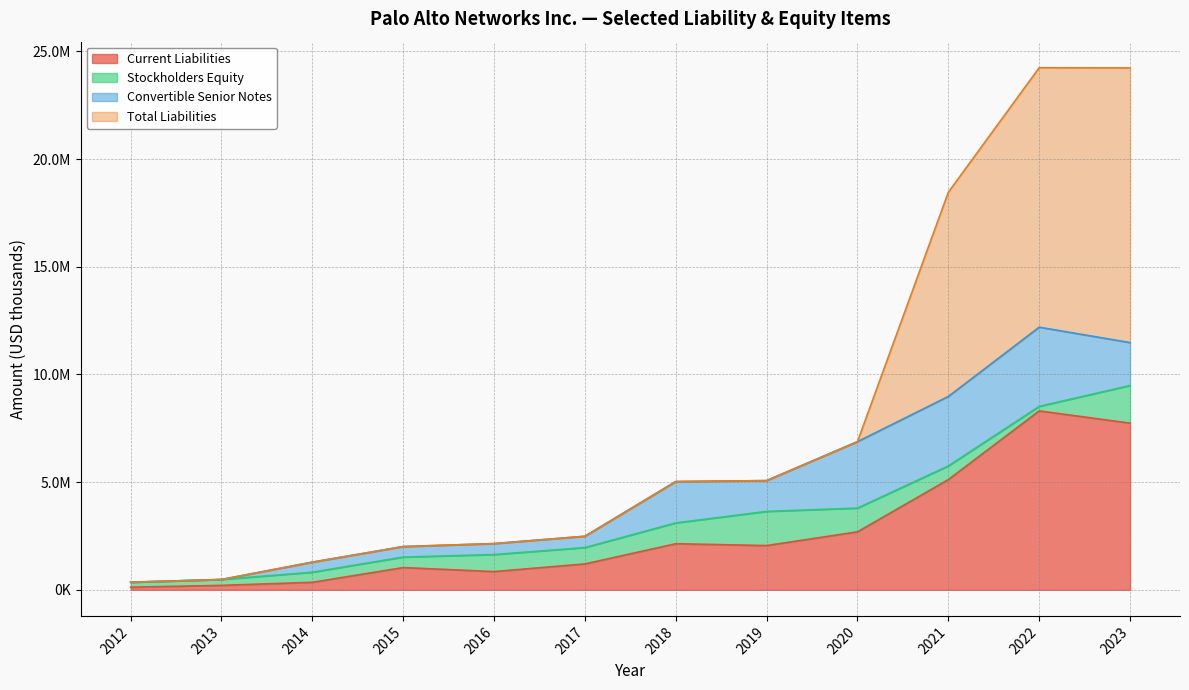

What is the total value across all series at 2021-07-31?

18455200